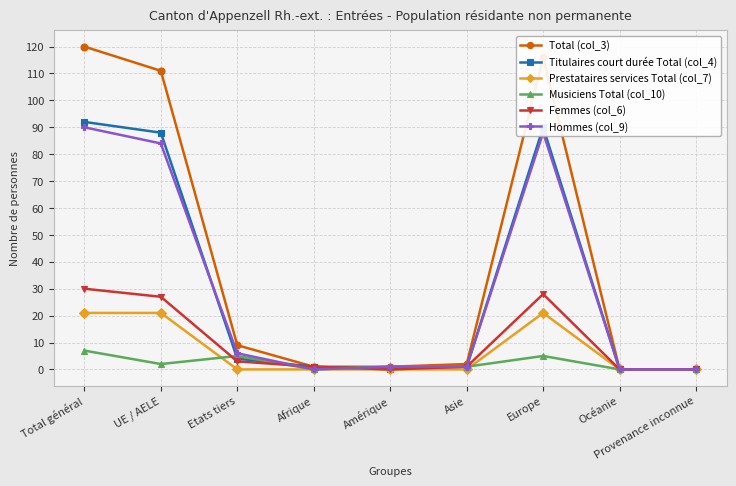

What is the label of the 3rd point from the right?

Europe